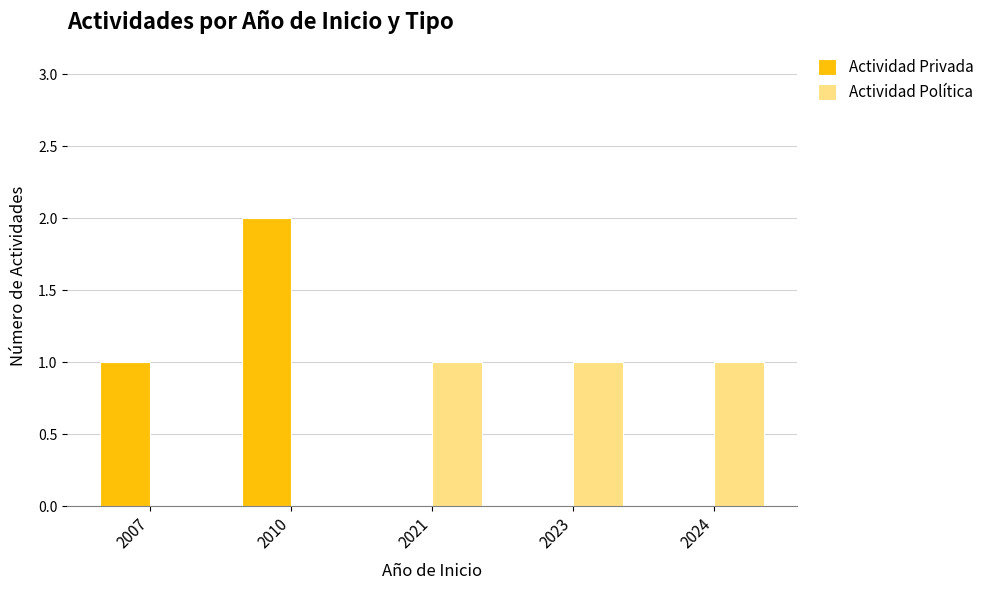

What is the spread (max minus min) of values at 2021?

1